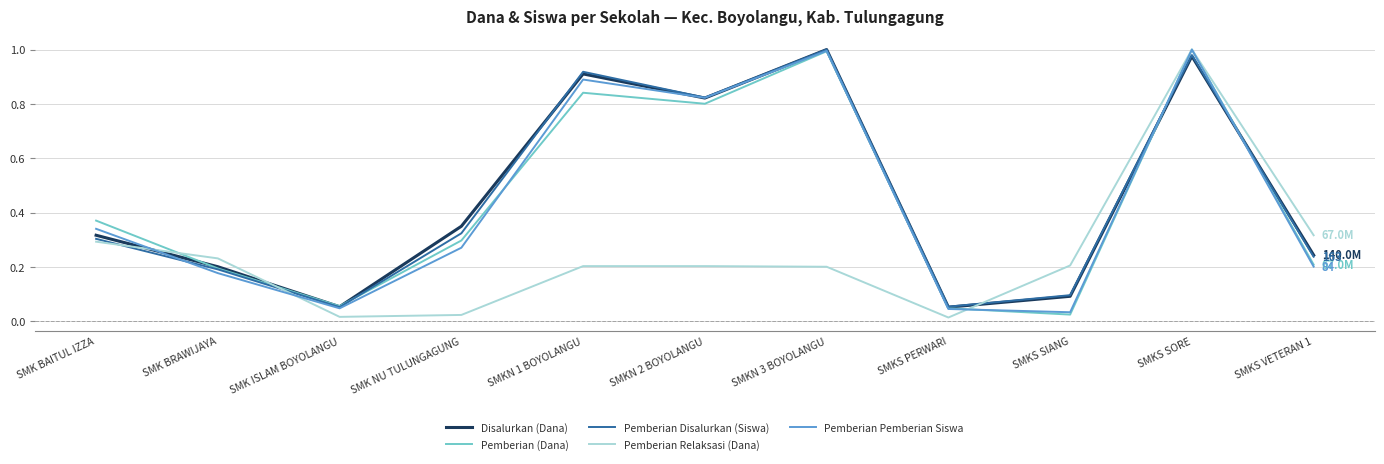

Between SMK BAITUL IZZA and SMKS PERWARI, which series saw the biggest shift?

Pemberian (Dana)